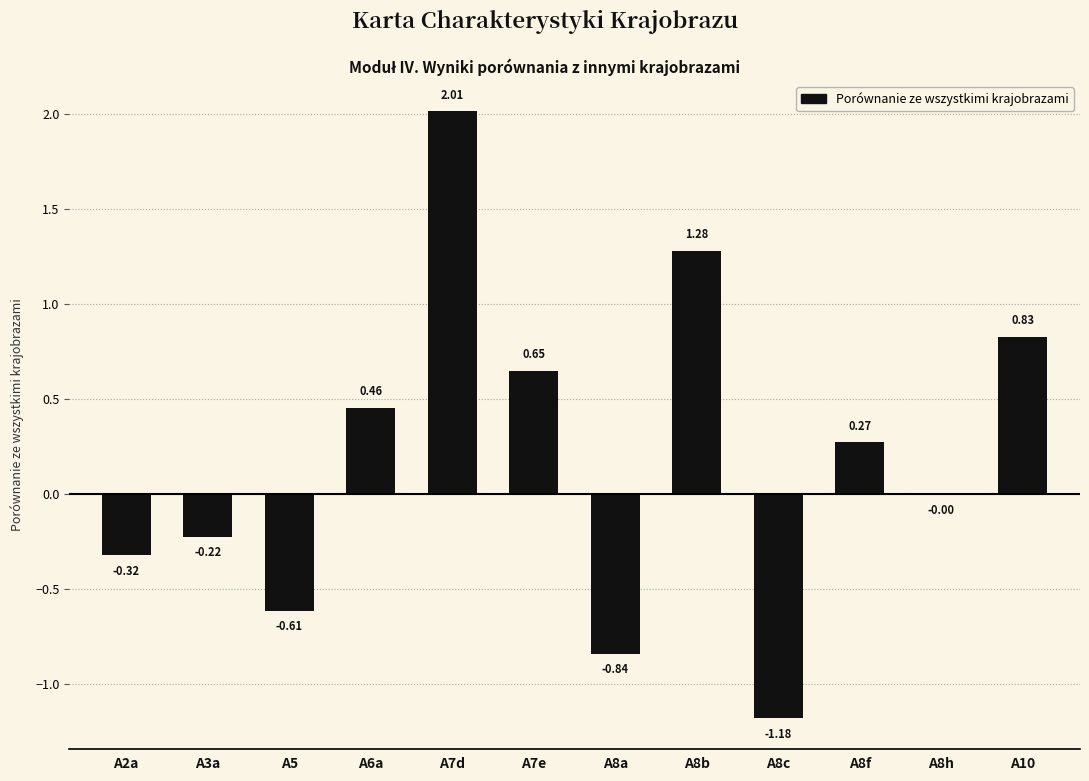

What is the change in value from A6a to A8h?

-0.5